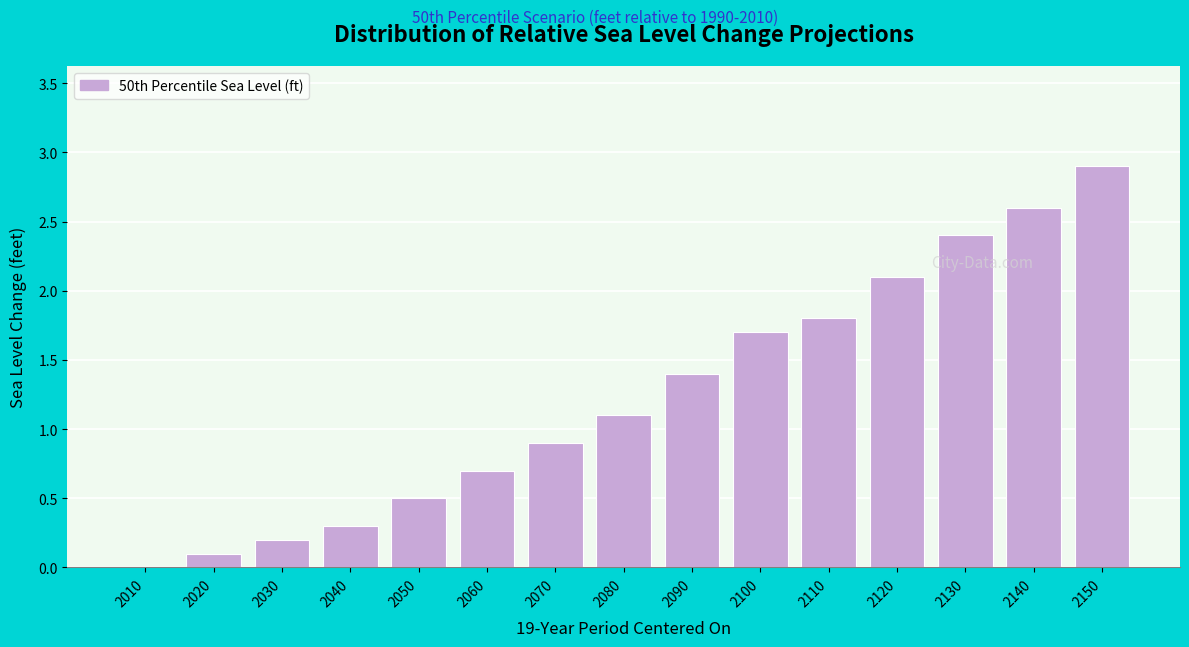

Reading right to left, list all the values displayed in this chart.

2150=2.9	2140=2.6	2130=2.4	2120=2.1	2110=1.8	2100=1.7	2090=1.4	2080=1.1	2070=0.9	2060=0.7	2050=0.5	2040=0.3	2030=0.2	2020=0.1	2010=0.0